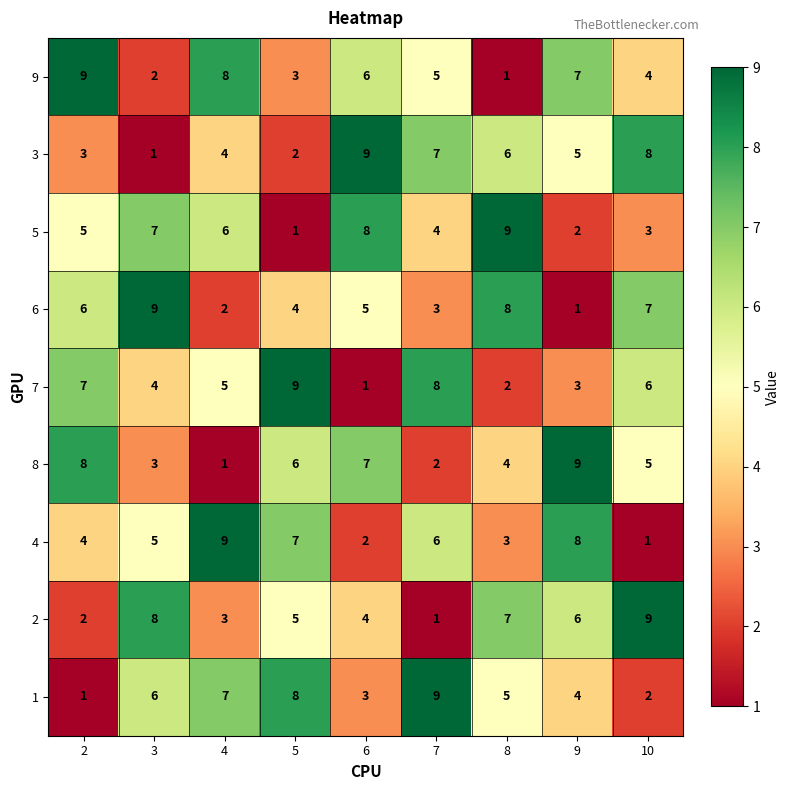

The 8 series shows 3 at 3. True or false?

True